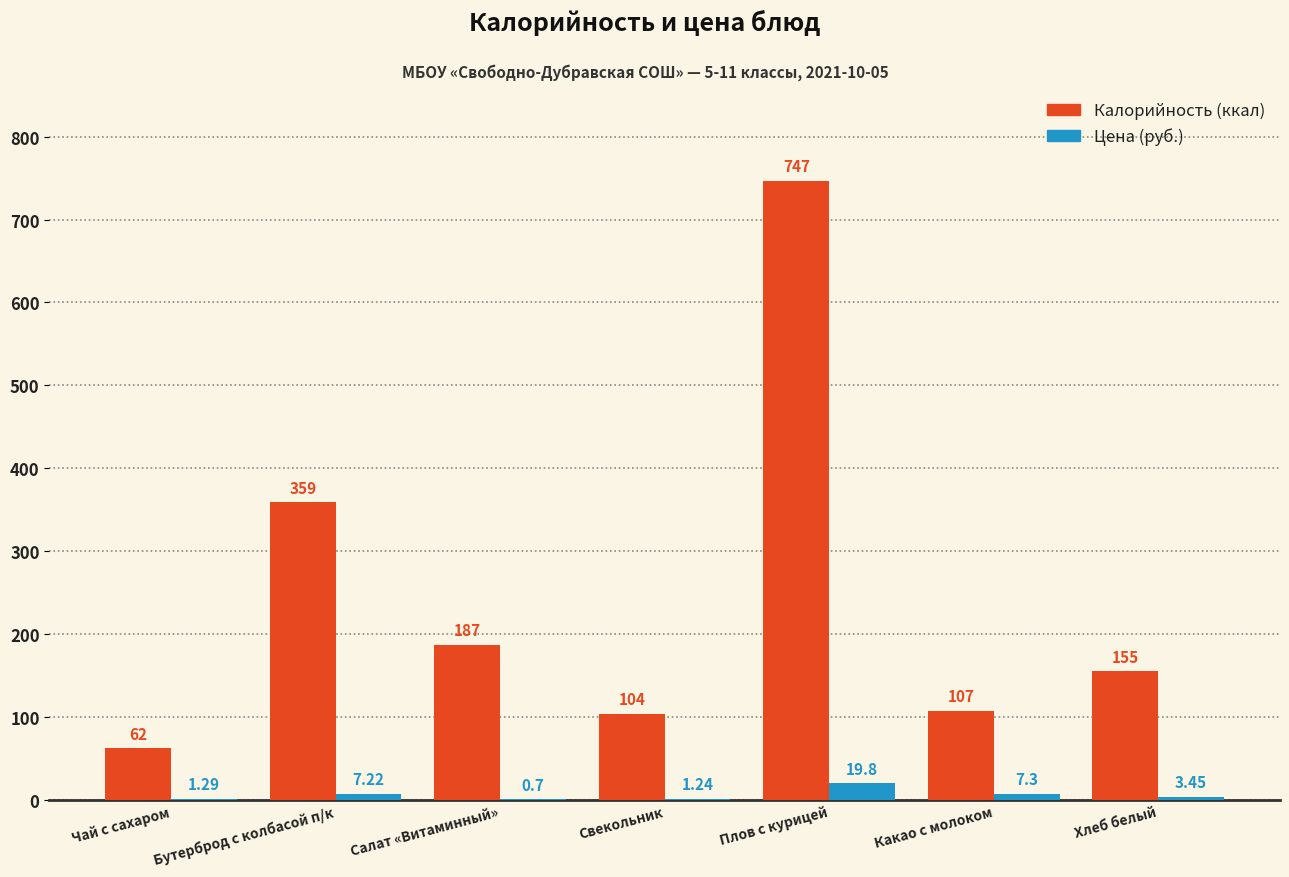

Which label corresponds to the largest value in the chart?

Плов с курицей